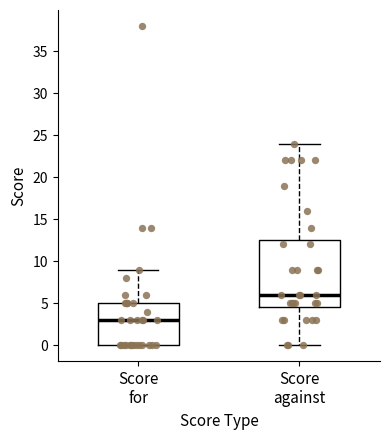

Reading left to right, transcribe this box plot: for each box, give where its median line is, the range the box spans, and where its two whiskers end, as read against the y-axis. The values are not printed on the chart, so give them approximately, as read against the axis.

Score for: median 3.0, box 0.0 to 5.0, whiskers 0.0 to 9.0
Score against: median 6.0, box 4.5 to 12.5, whiskers 0.0 to 24.0